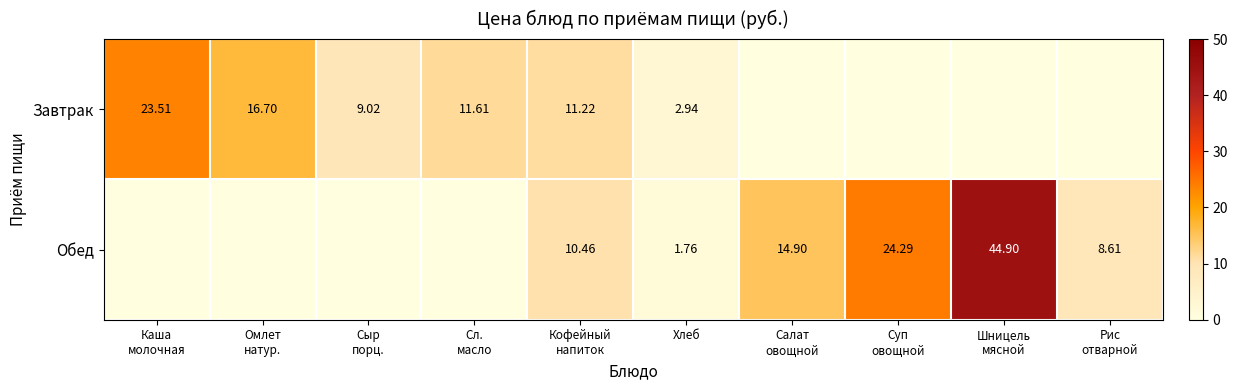

What is the sum of all Завтрак values?

75.0